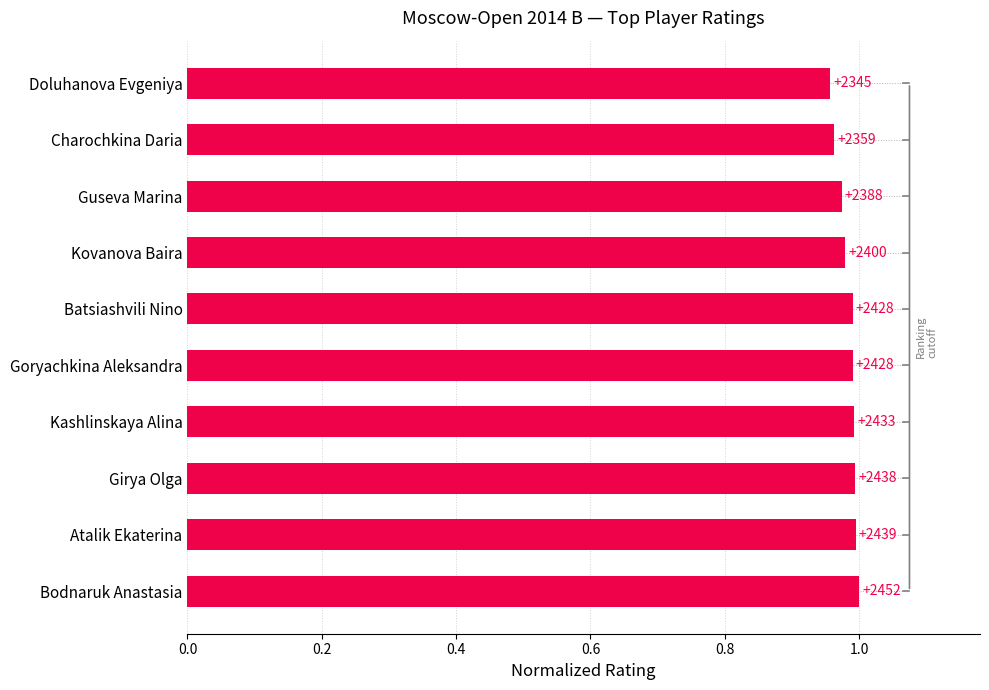

How many values are between 0 and 1?

10